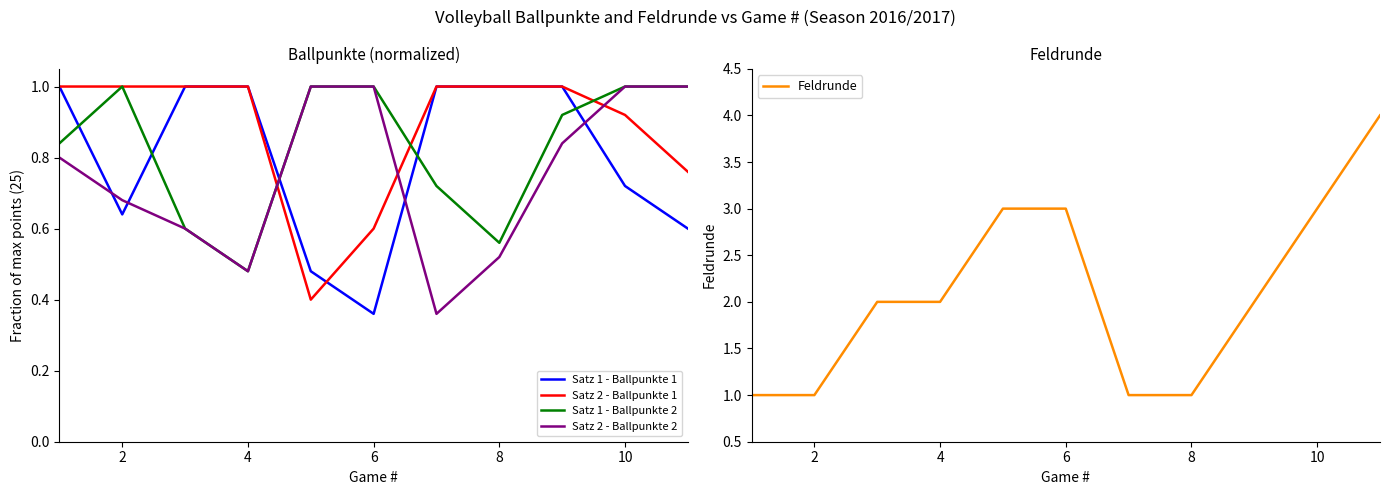

Is it true that Satz 1 - Ballpunkte 1 equals 0.3 at 2?

False